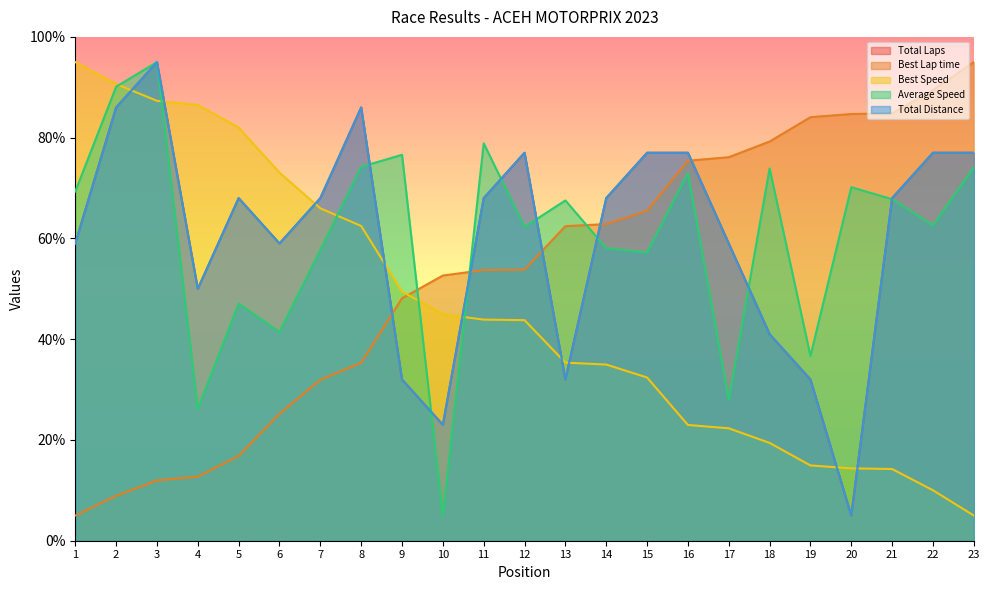

Reading left to right, transcribe all the data shown in this chart.

Total Laps: 59.0	86.0	95.0	50.0	68.0	59.0	68.0	86.0	32.0	23.0	68.0	77.0	32.0	68.0	77.0	77.0	59.0	41.0	32.0	5.0	68.0	77.0	77.0
Best Lap time: 5.0	8.9	12.0	12.7	16.8	25.2	31.9	35.3	48.1	52.6	53.7	53.8	62.4	62.8	65.5	75.4	76.1	79.2	84.1	84.7	84.8	89.5	95.0
Best Speed: 95.0	90.6	87.3	86.5	82.0	73.1	66.0	62.5	49.4	44.9	43.9	43.8	35.3	35.0	32.4	23.0	22.3	19.4	14.9	14.4	14.2	10.0	5.0
Average Speed: 69.3	90.1	95.0	26.2	47.1	41.4	57.7	74.2	76.6	5.0	78.9	62.3	67.5	58.1	57.2	73.0	27.9	73.9	36.7	70.2	67.8	62.6	74.1
Total Distance: 59.0	86.0	95.0	50.0	68.0	59.0	68.0	86.0	32.0	23.0	68.0	77.0	32.0	68.0	77.0	77.0	59.0	41.0	32.0	5.0	68.0	77.0	77.0